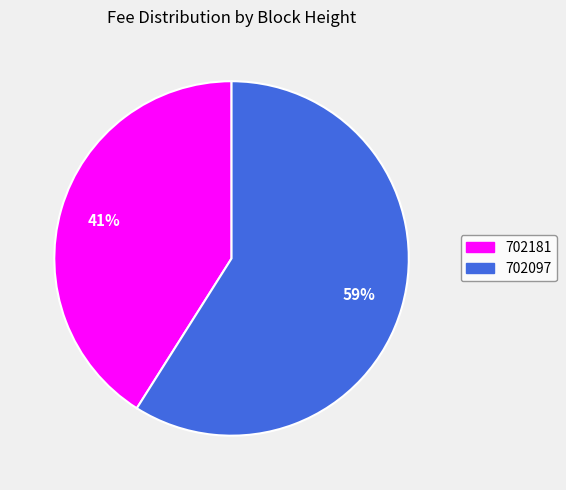

To the nearest percent, what portion does 702181 represent?

41%